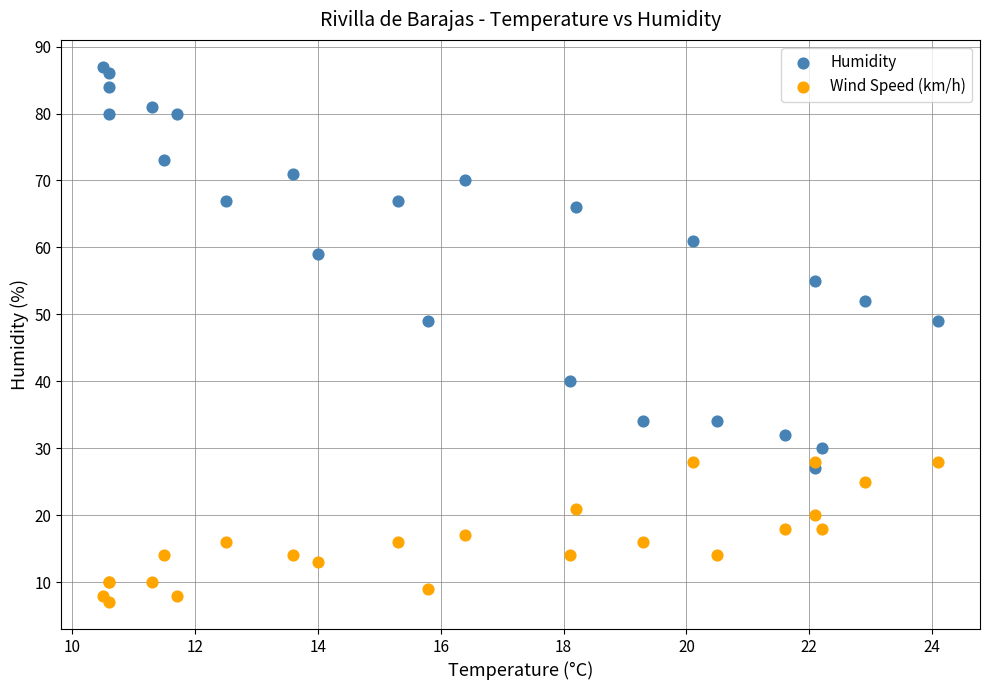

Which series contains the highest Y value?

Humidity